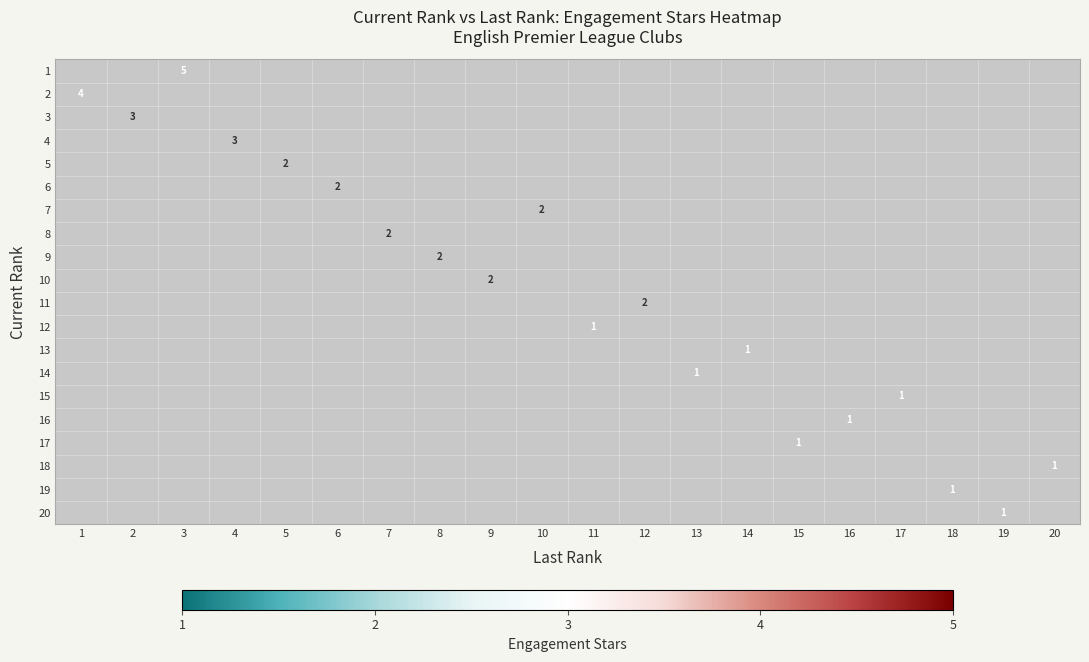

Between 8 and 4, which is larger?

4